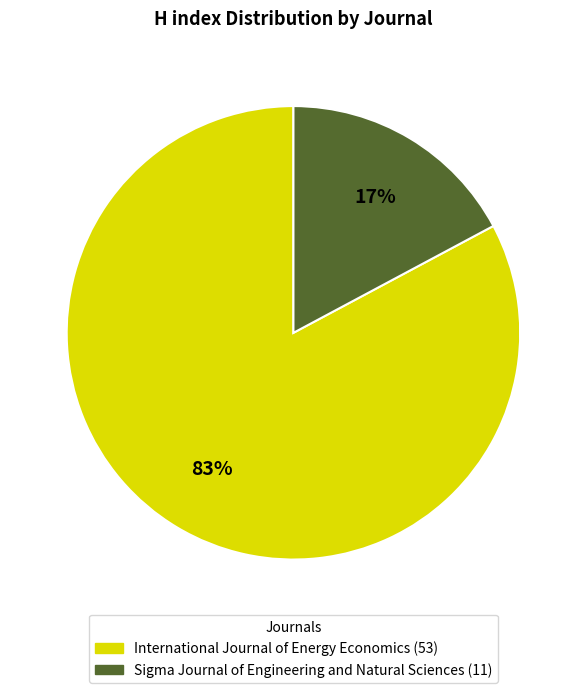

How many segments does this pie chart have?

2